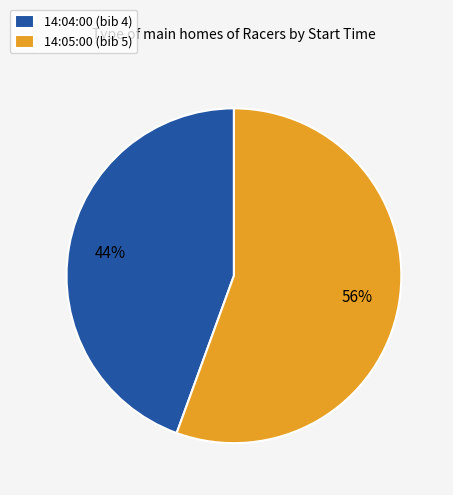

The 14:04:00 slice represents 44% of the pie. True or false?

True